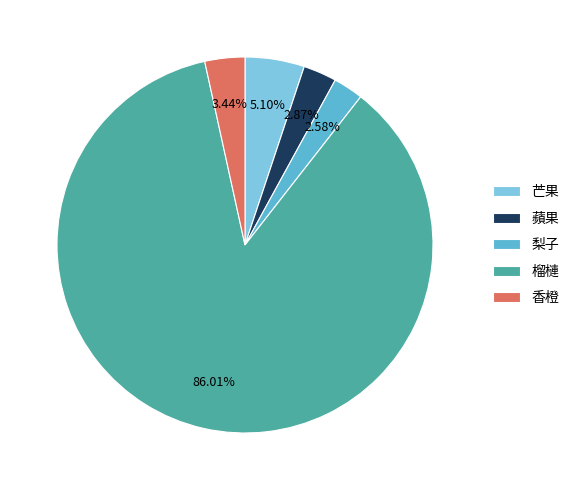

Count the number of slices in the pie.

5